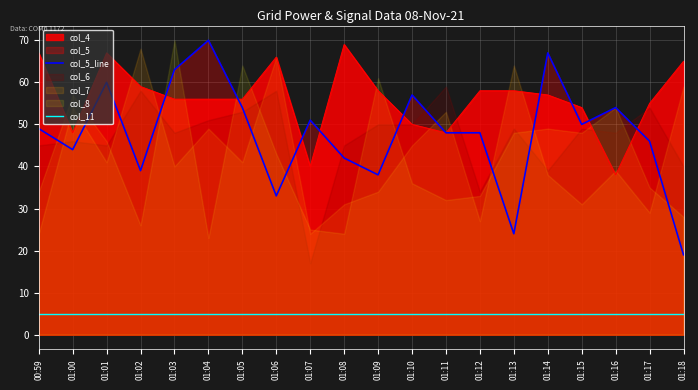

At how many categories does at least one series exceed 18?

20